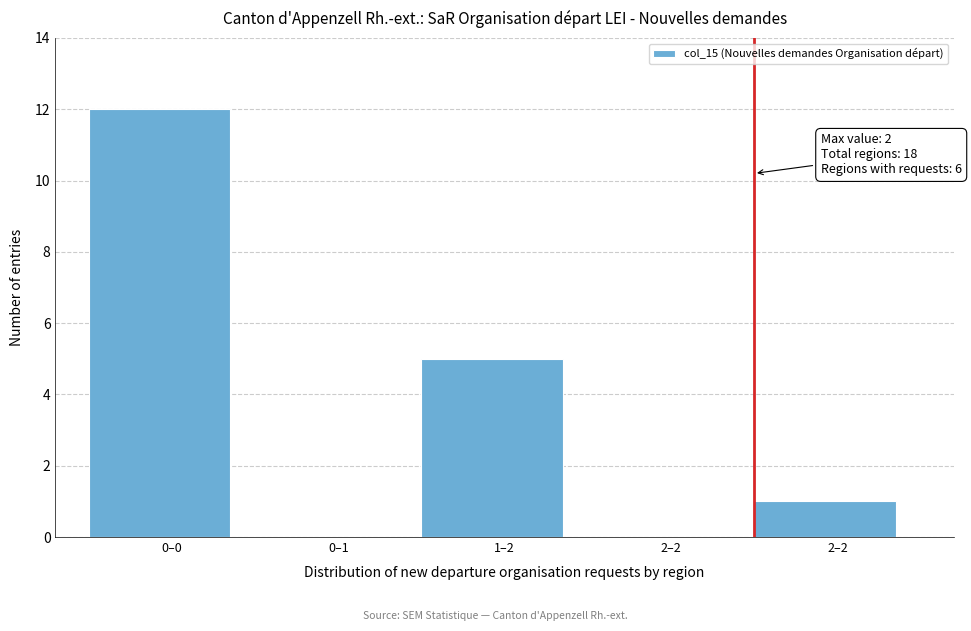

How many data points does each series have?

5